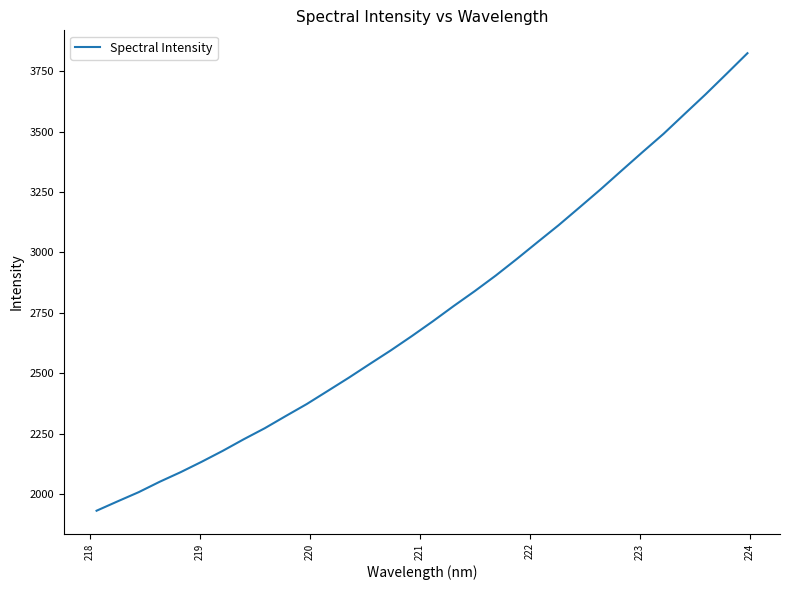

What is the greatest value displayed?

3824.6